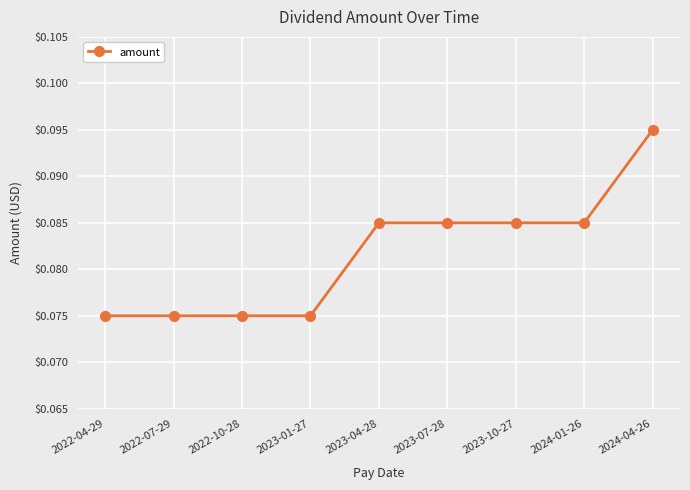

How many values are between 0 and 1?

9